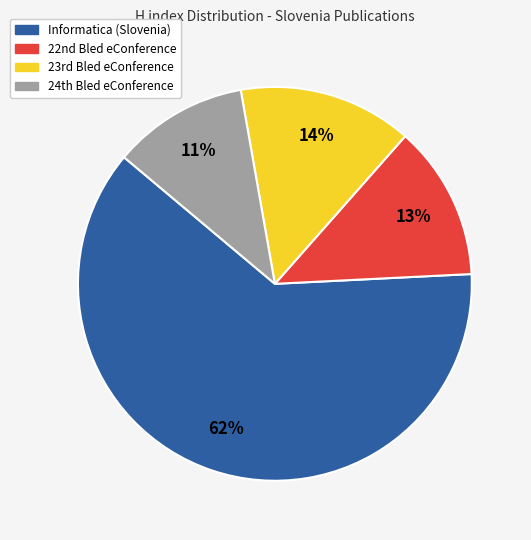

True or false: Informatica (Slovenia) accounts for 50% of the total.

False